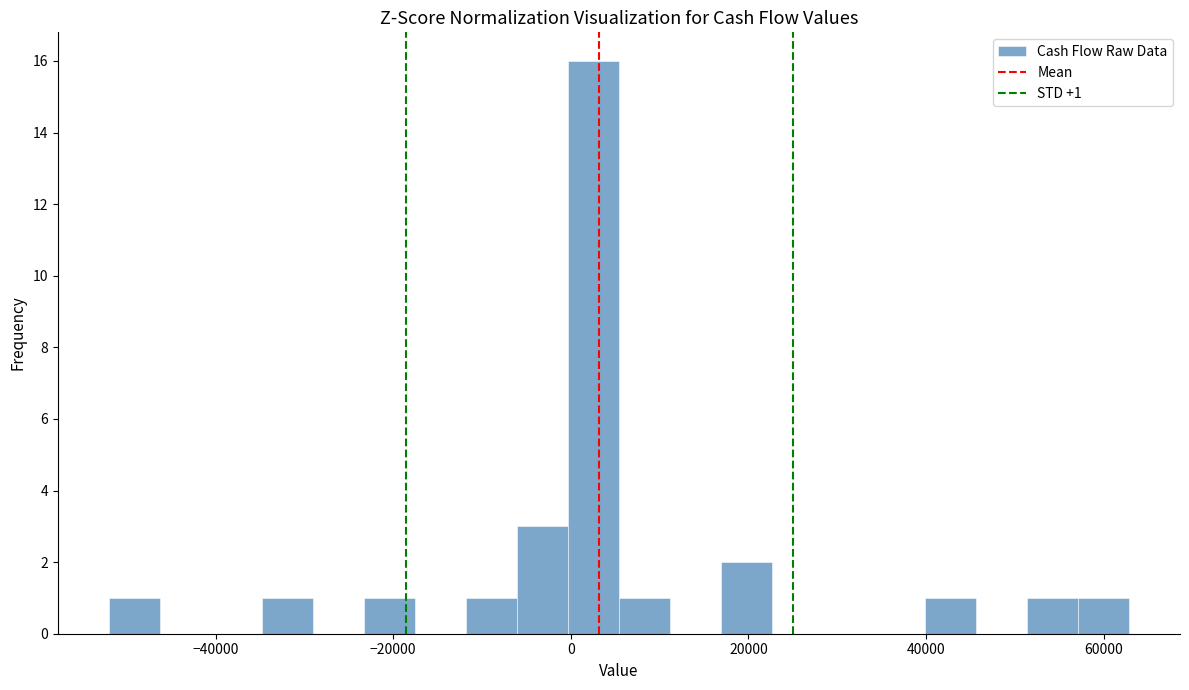

Around what value on the x-axis is the tallest bar? Give the approximate position of its centre, as read against the axis.

2000